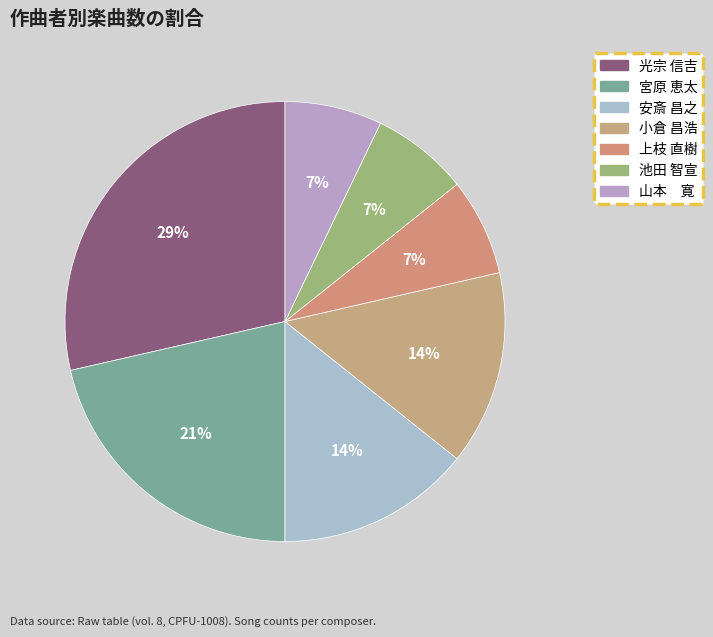

What percentage is the 宮原 恵太 slice, to the nearest percent?

21%